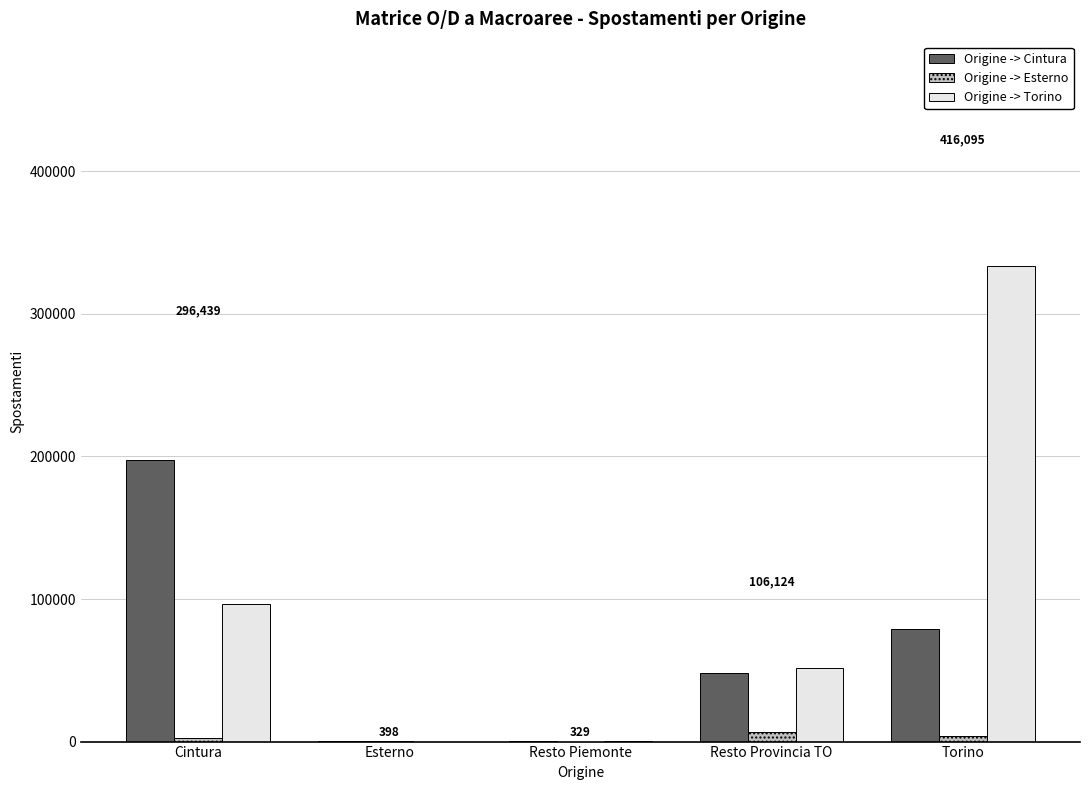

What are all the series names shown in the legend?

Origine -> Cintura, Origine -> Esterno, Origine -> Torino